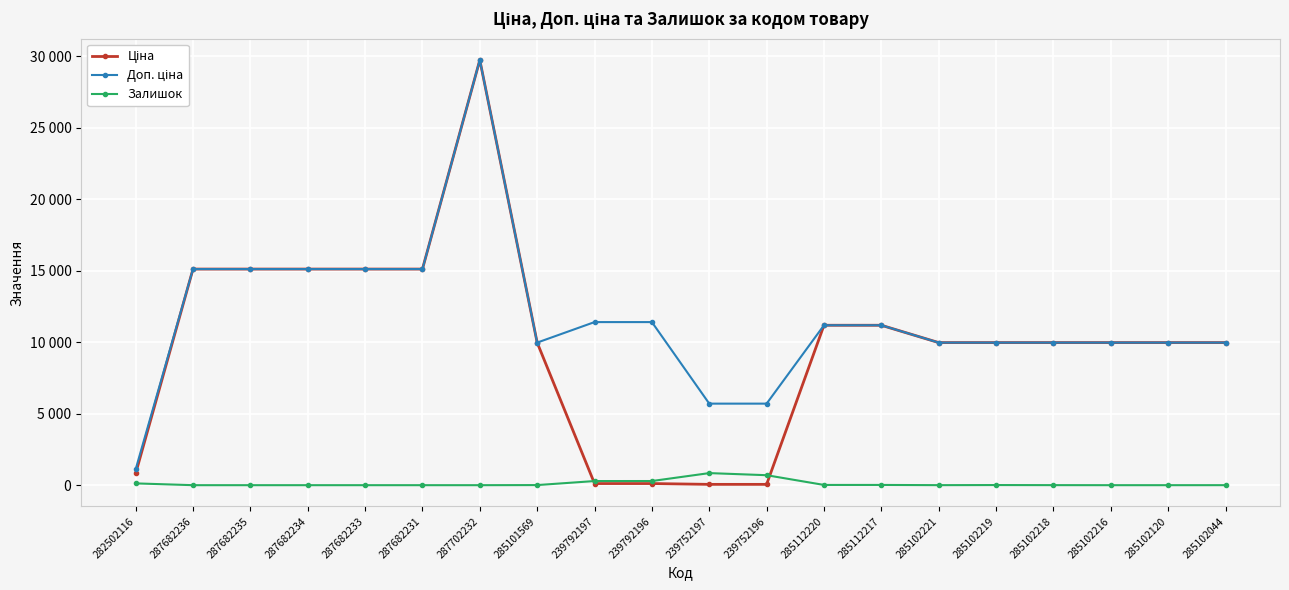

At which label does Доп. ціна first exceed 11188?

287682236